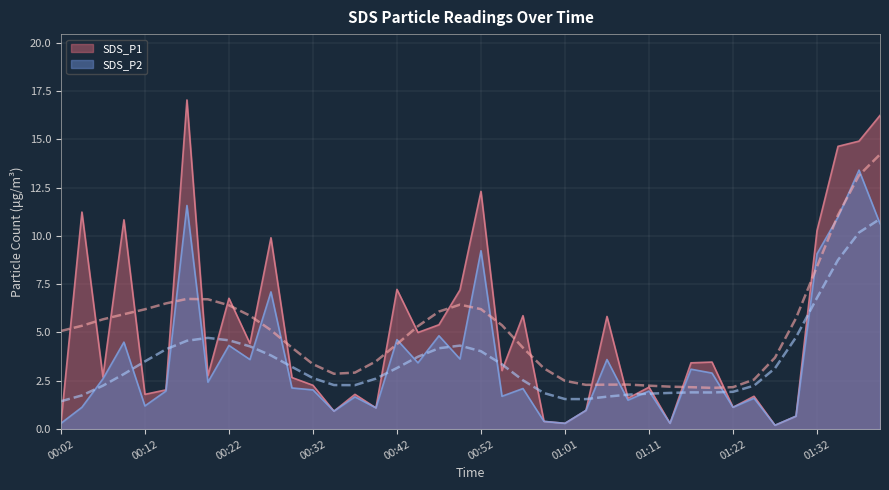

Is the value of SDS_P1 at 00:29 greater than the value of SDS_P2 at 00:49?

No